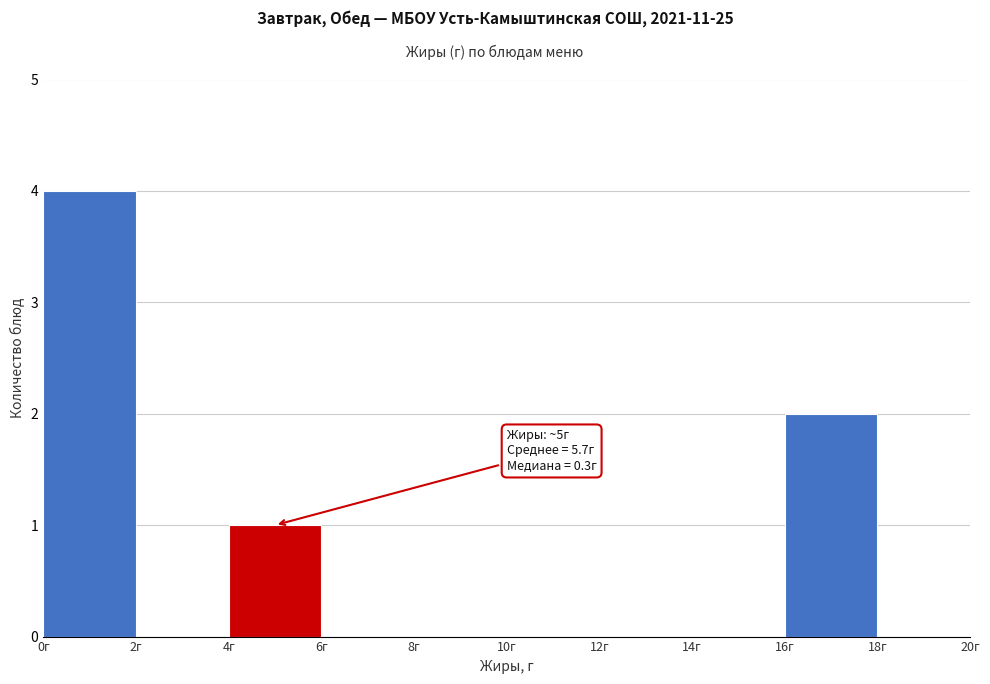

Which range on the x-axis has the tallest bar?

0 to 2